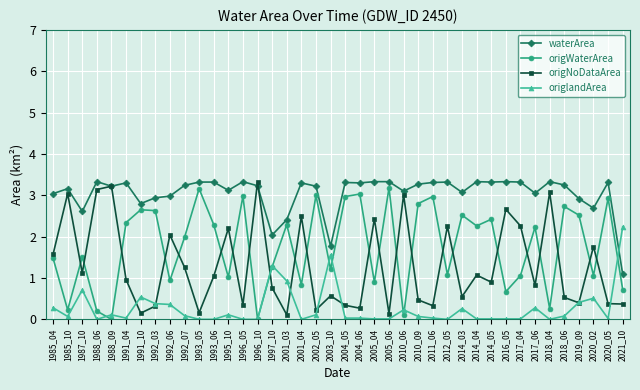

True or false: waterArea and origlandArea cross at least once.

True